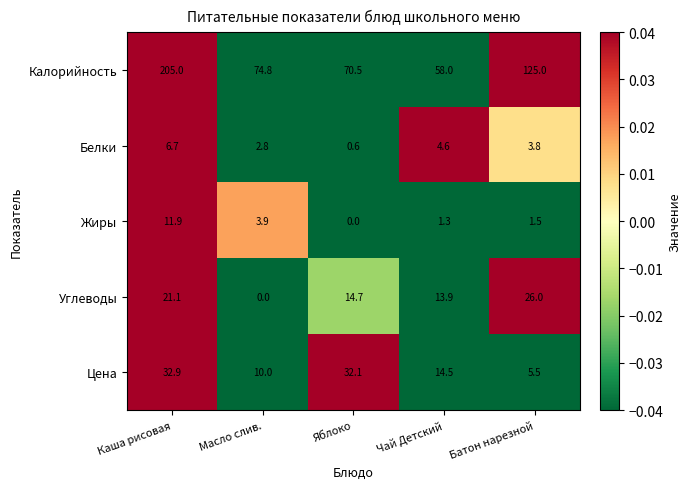

At Каша рисовая, list the series in order from smallest to largest.

Белки, Жиры, Углеводы, Цена, Калорийность